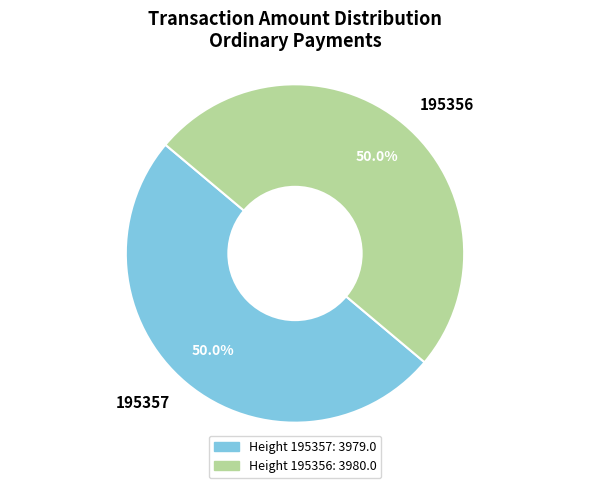

Approximately how many times larger is the value at 195357 compared to 195356?

1.0